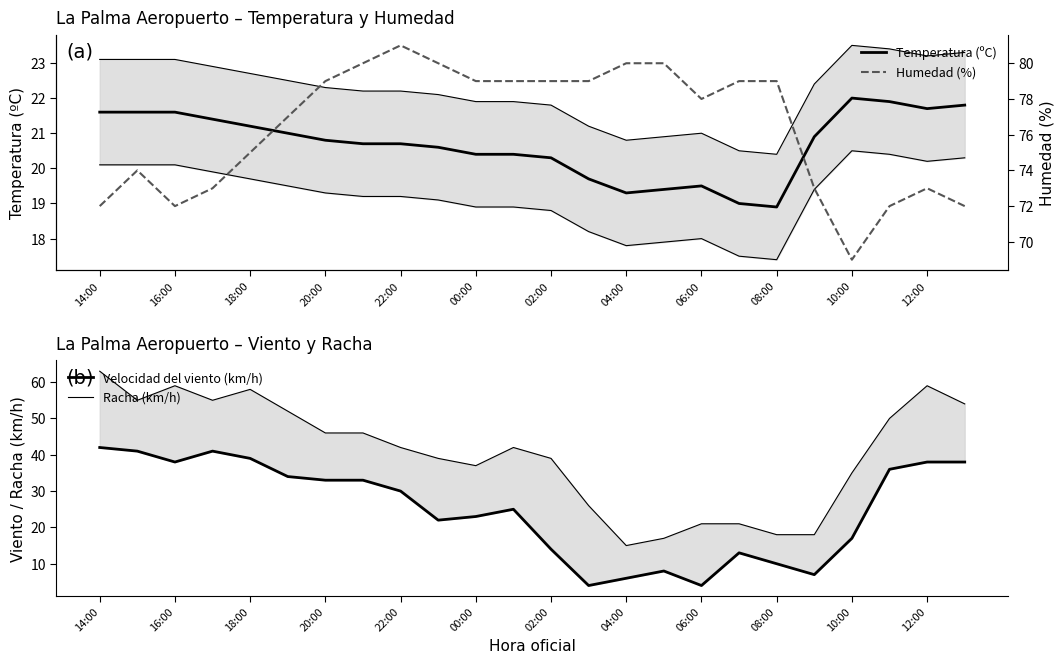

True or false: Velocidad del viento (km/h) and Humedad (%) intersect in this chart.

False